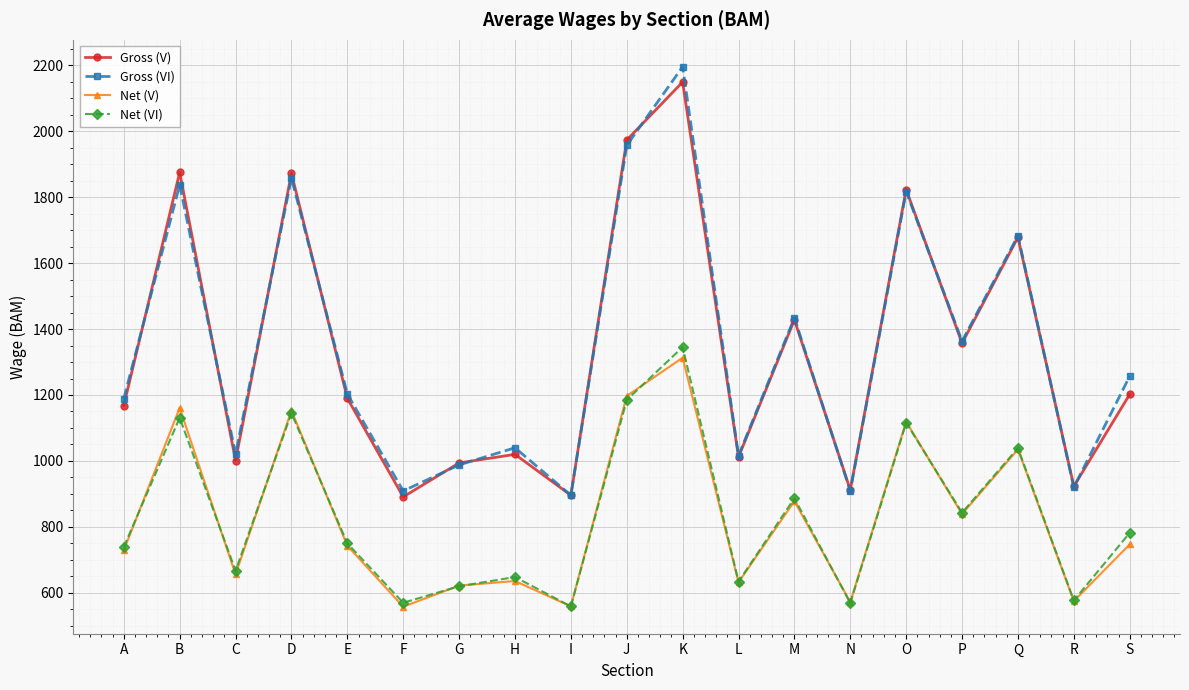

True or false: Net (V) and Gross (VI) intersect in this chart.

False